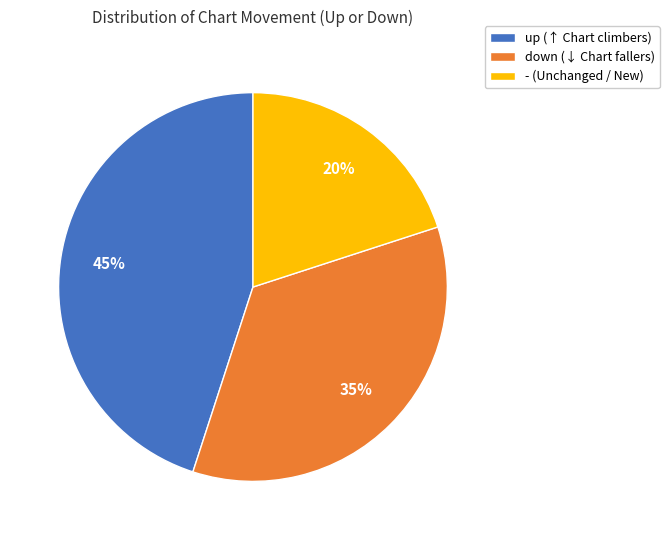

Do up (↑ Chart climbers) and down (↓ Chart fallers) together represent more than half of the pie?

Yes